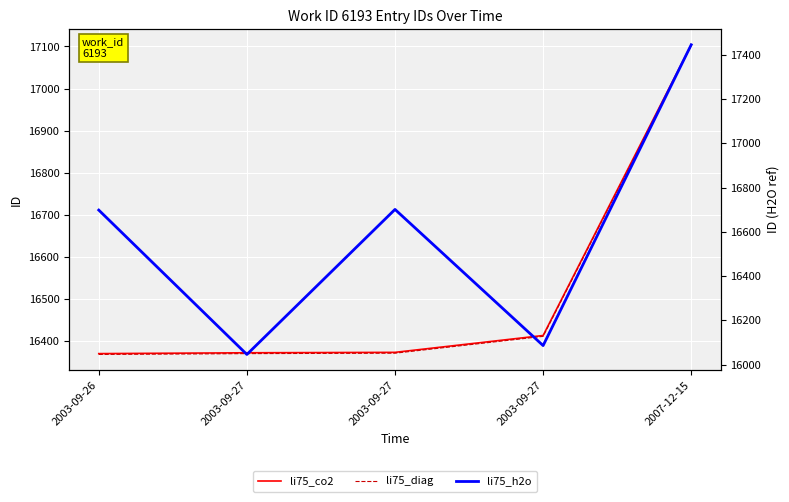

Which series has the largest range (max minus min)?

li75_h2o